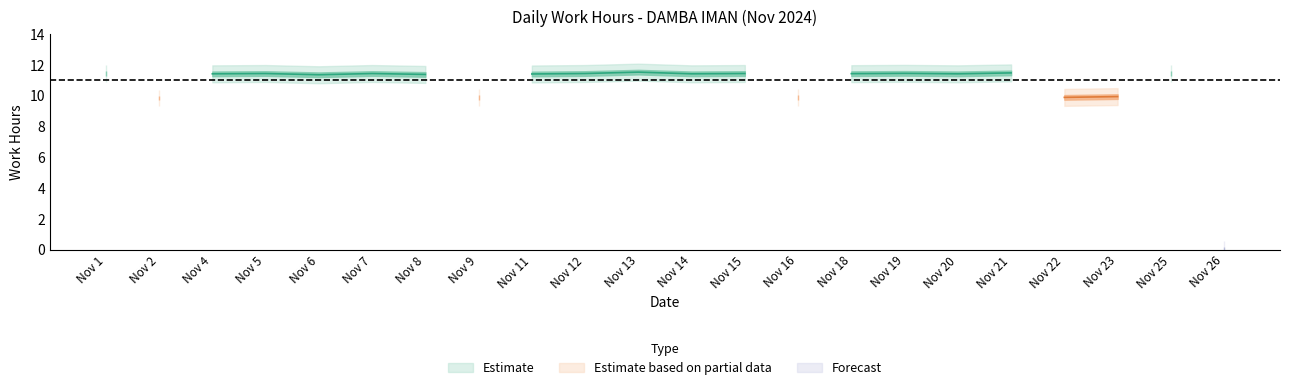

Which category has the lowest value across all series?

Nov 26